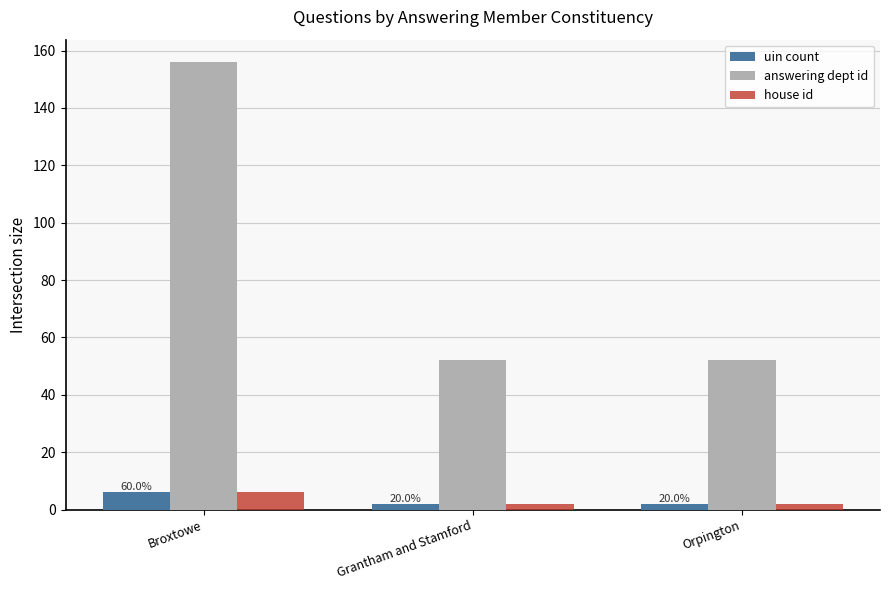

Which series changed the most between Broxtowe and Orpington?

answering dept id